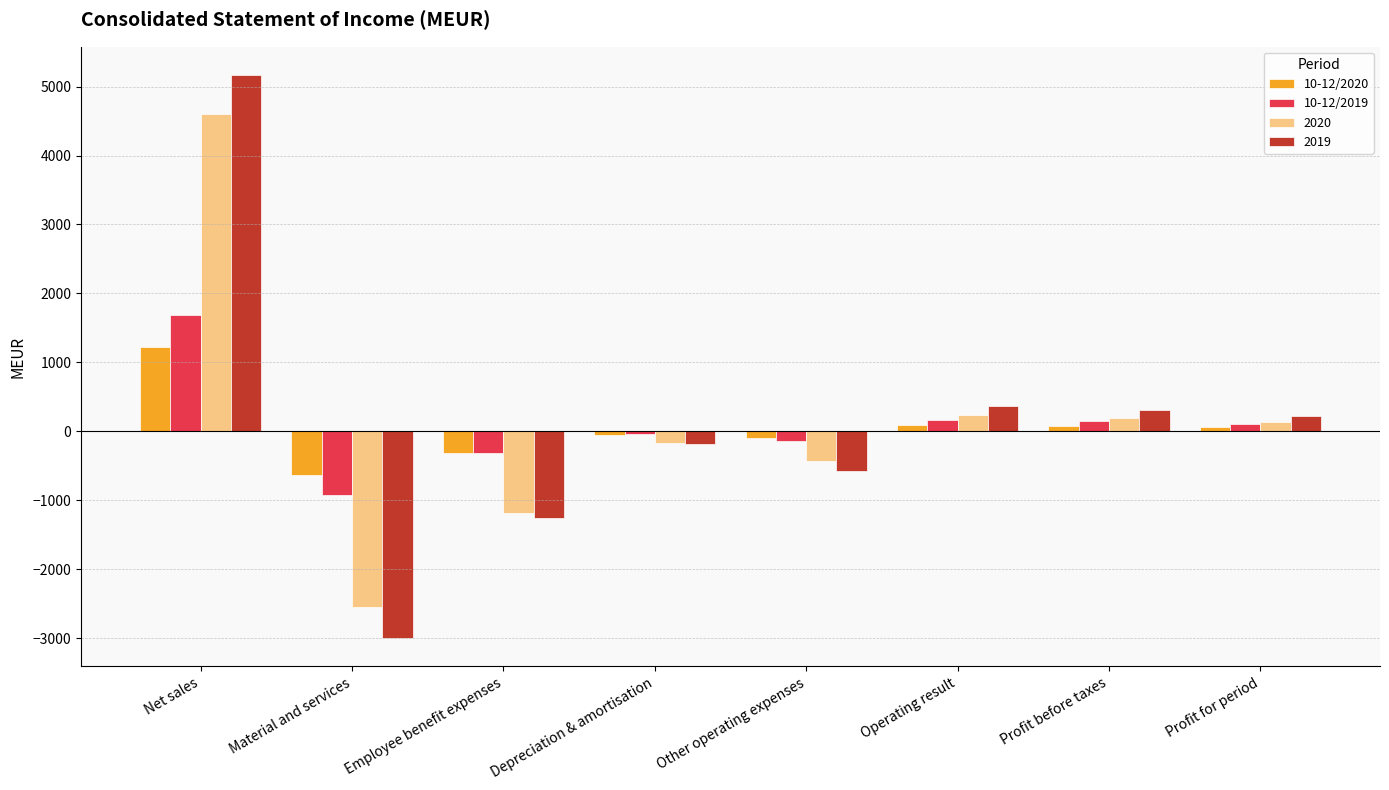

Read the 10-12/2020 value at Profit before taxes, to the nearest 50.

100